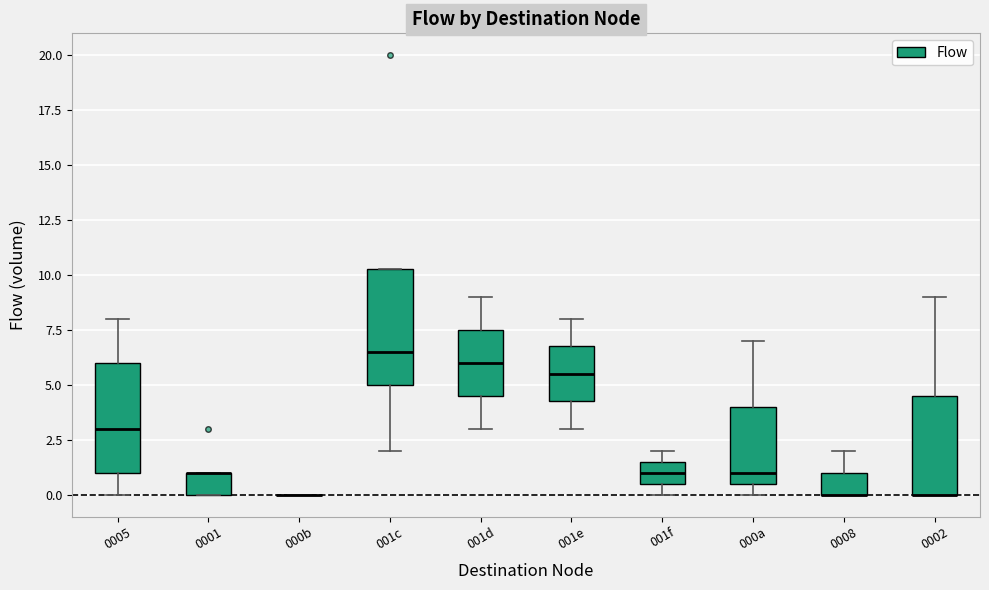

Reading left to right, transcribe this box plot: for each box, give where its median line is, the range the box spans, and where its two whiskers end, as read against the y-axis. The values are not printed on the chart, so give them approximately, as read against the axis.

0005: median 3.0, box 1.0 to 6.0, whiskers 0.0 to 8.0
0001: median 1.0 (drawn on the box's upper edge), box 0.0 to 1.0, whiskers 0.0 to 1.0
000b: box collapsed to a line at 0.0, whiskers 0.0 to 0.0
001c: median 6.5, box 5.0 to 10.5, whiskers 2.0 to 10.5
001d: median 6.0, box 4.5 to 7.5, whiskers 3.0 to 9.0
001e: median 5.5, box 4.5 to 7.0, whiskers 3.0 to 8.0
001f: median 1.0, box 0.5 to 1.5, whiskers 0.0 to 2.0
000a: median 1.0, box 0.5 to 4.0, whiskers 0.0 to 7.0
0008: median 0.0 (drawn on the box's lower edge), box 0.0 to 1.0, whiskers 0.0 to 2.0
0002: median 0.0 (drawn on the box's lower edge), box 0.0 to 4.5, whiskers 0.0 to 9.0